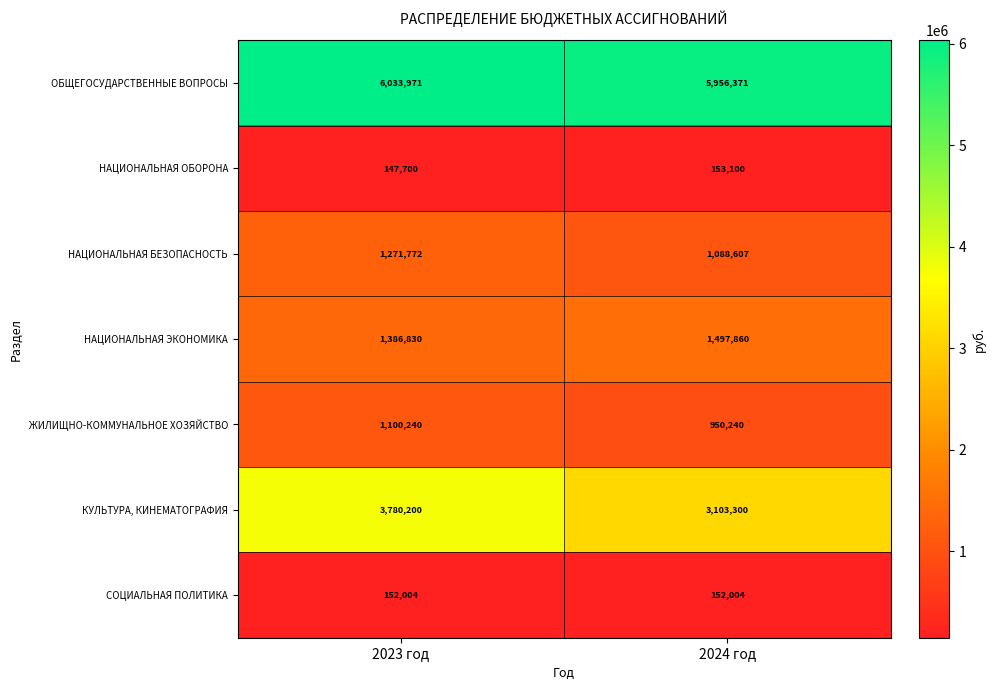

What is the sum of the СОЦИАЛЬНАЯ ПОЛИТИКА values at 2024 год and 2023 год?

304008